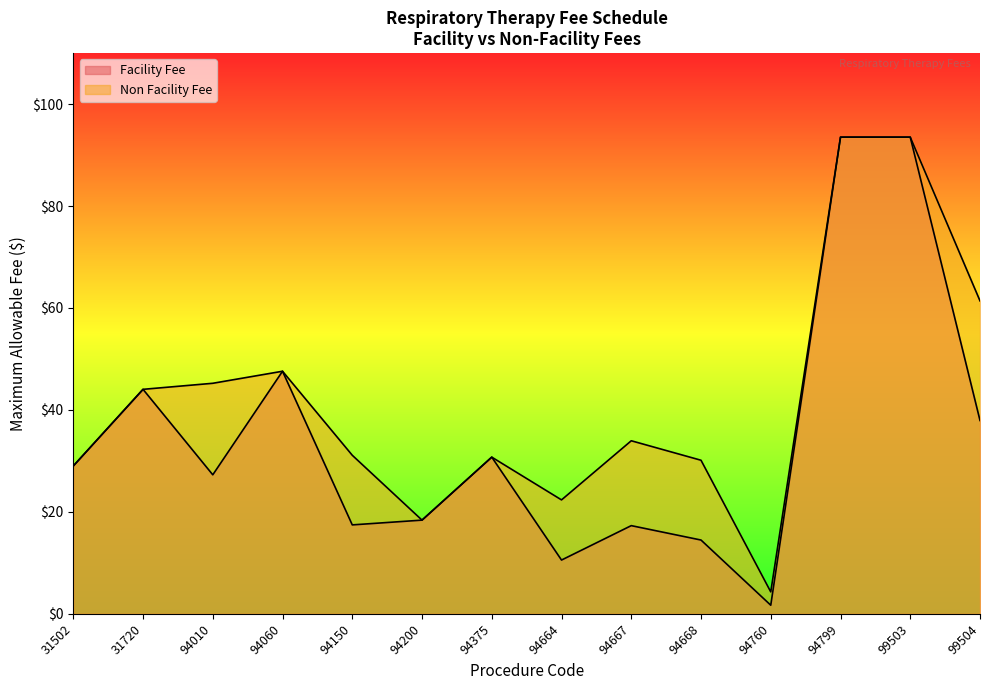

Does the chart display data point markers on the line(s)?

No